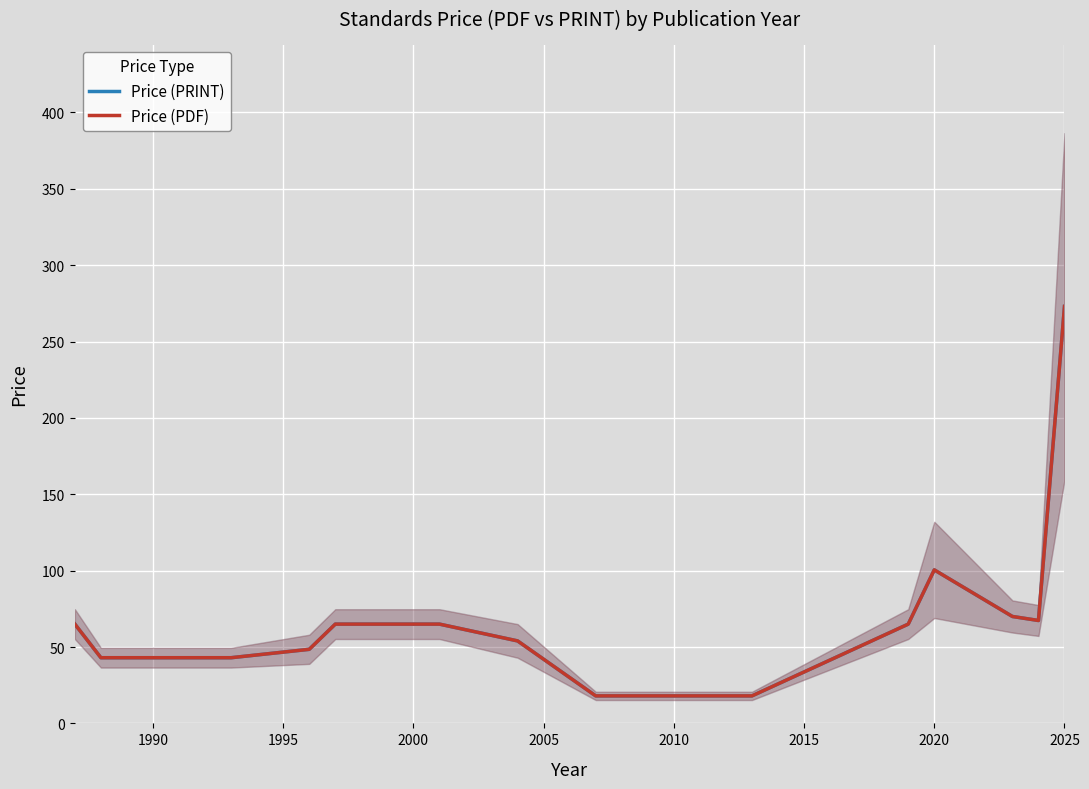

Rank the series by their maximum value, from lowest to highest.

Price (PRINT), Price (PDF)